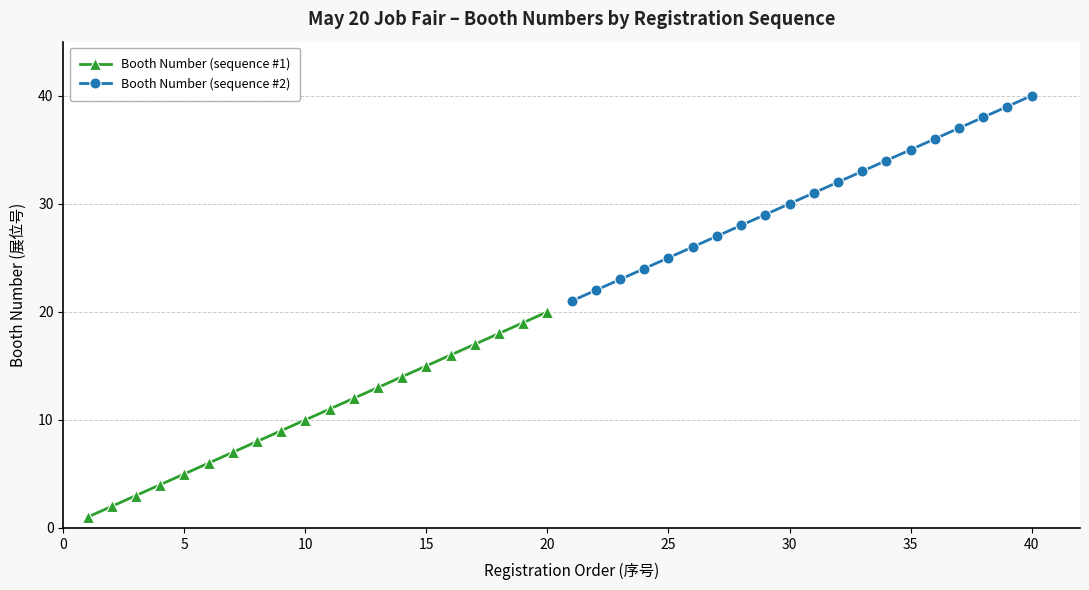

List the series in order of their overall mean, highest first.

Booth Number (sequence #2), Booth Number (sequence #1)